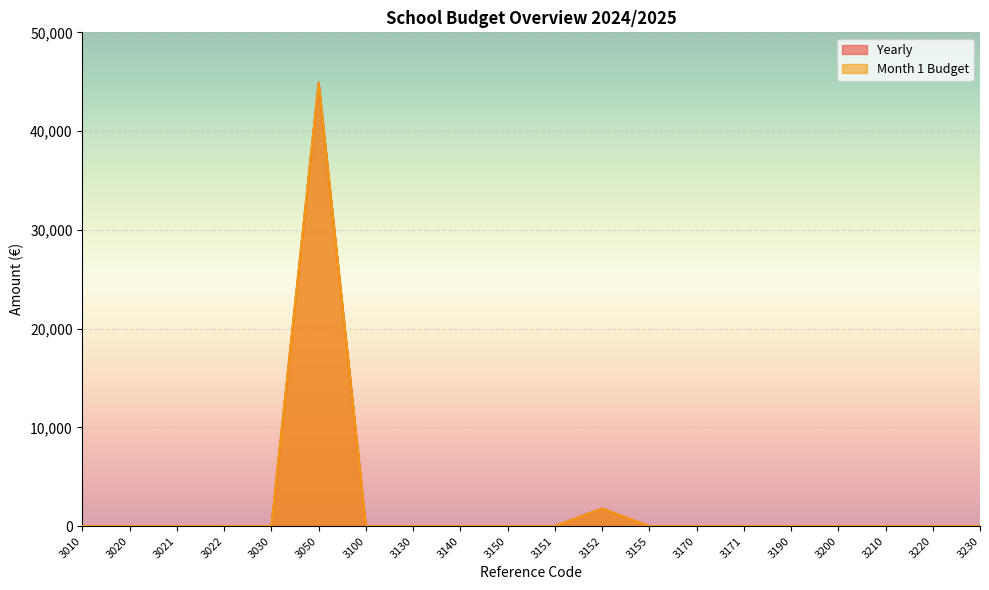

True or false: Yearly has a value of 0.0 at 3230.

True